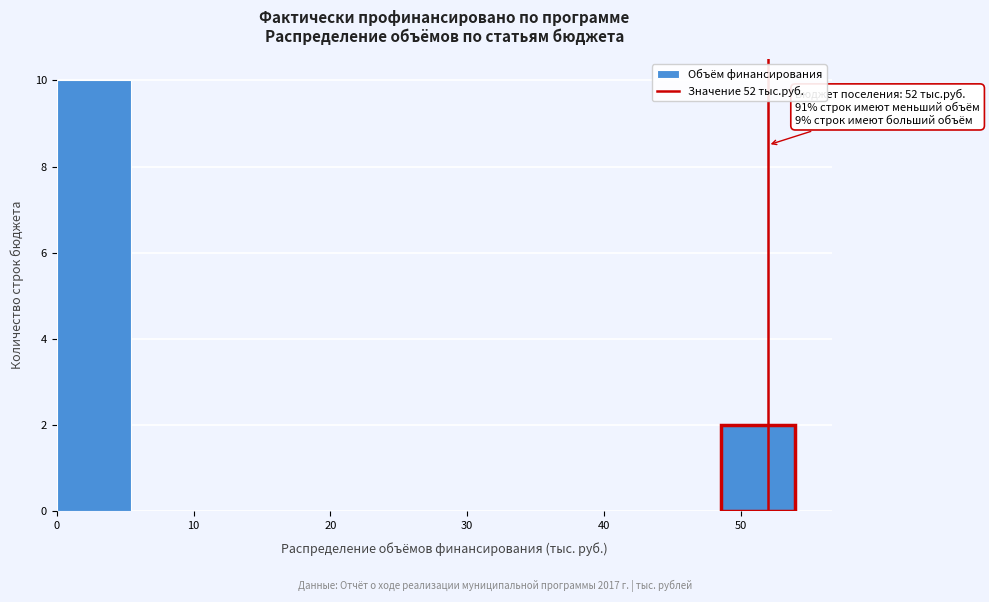

Which range on the x-axis has the tallest bar?

0.0 to 5.4